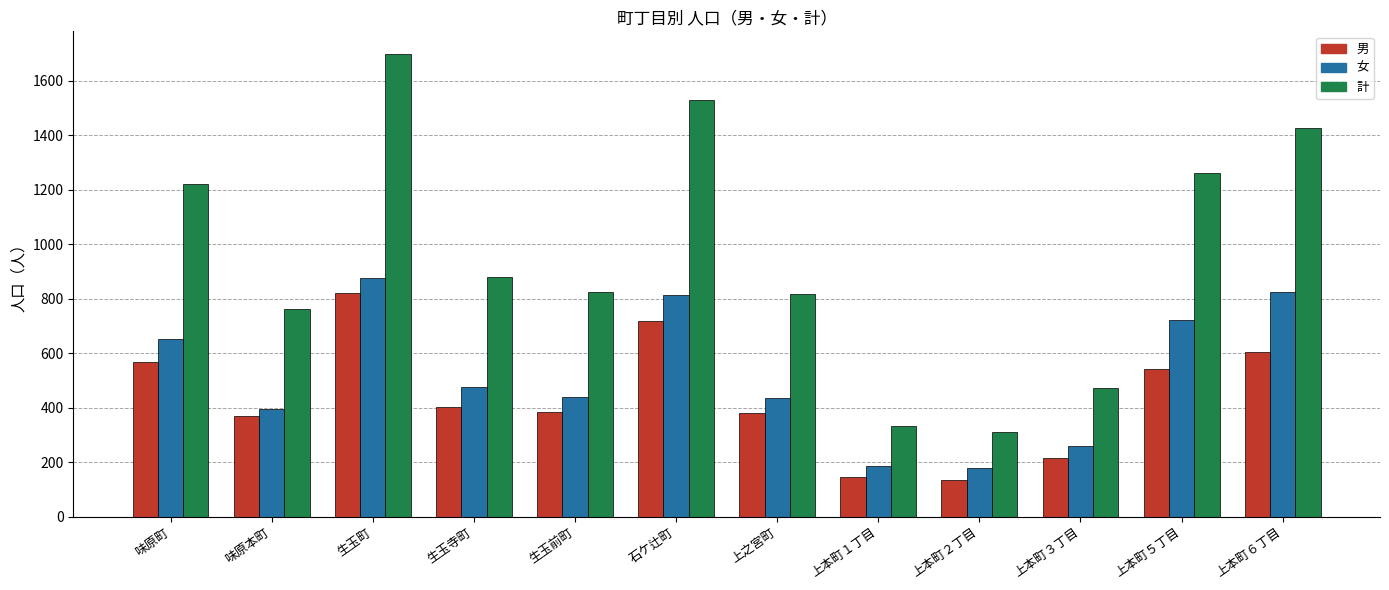

At which category is the sum across all series the highest?

生玉町